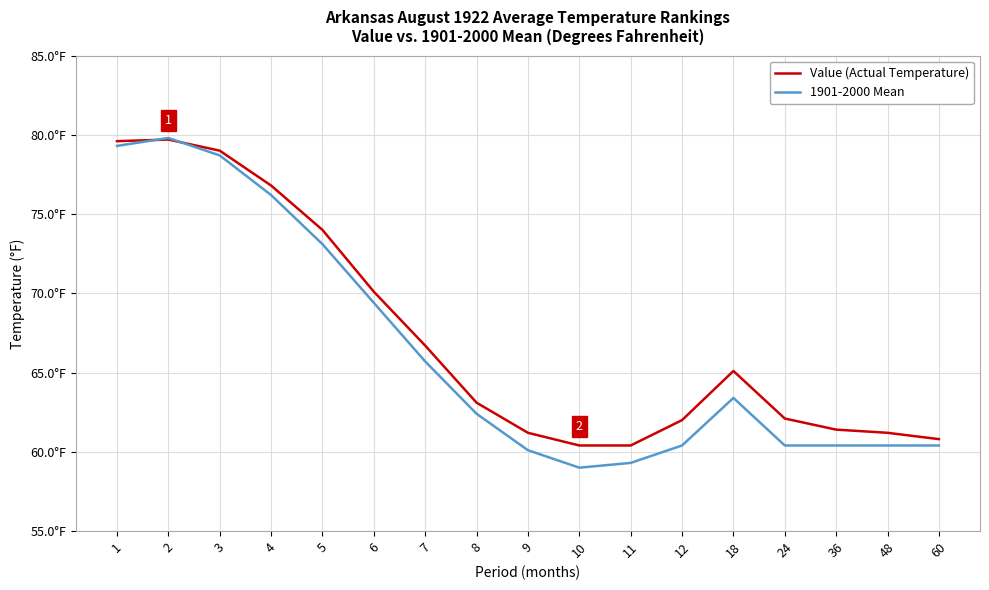

How many times do Value (Actual Temperature) and 1901-2000 Mean cross each other?

2